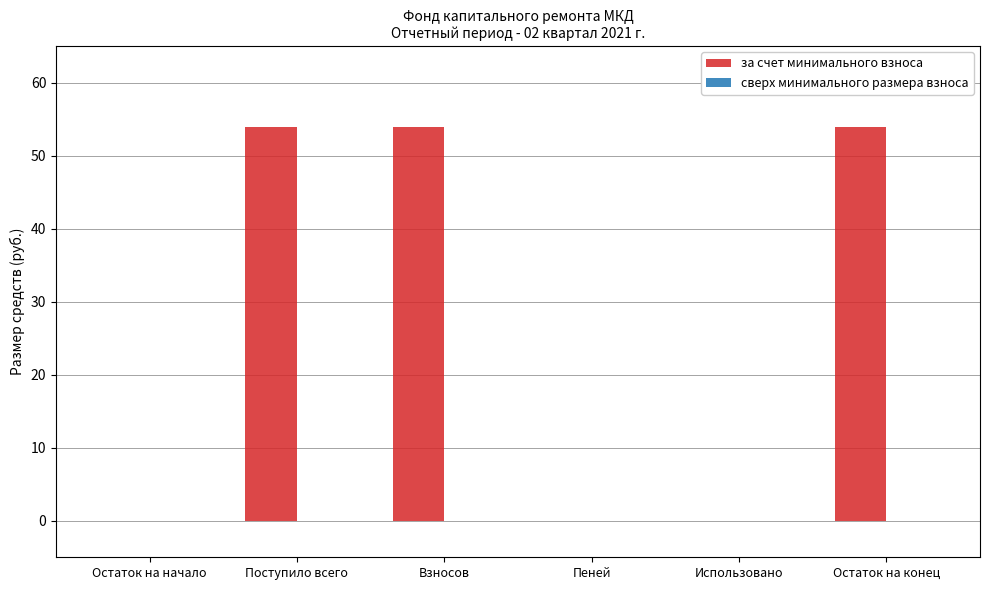

At which label does the data first exceed 53?

Поступило всего